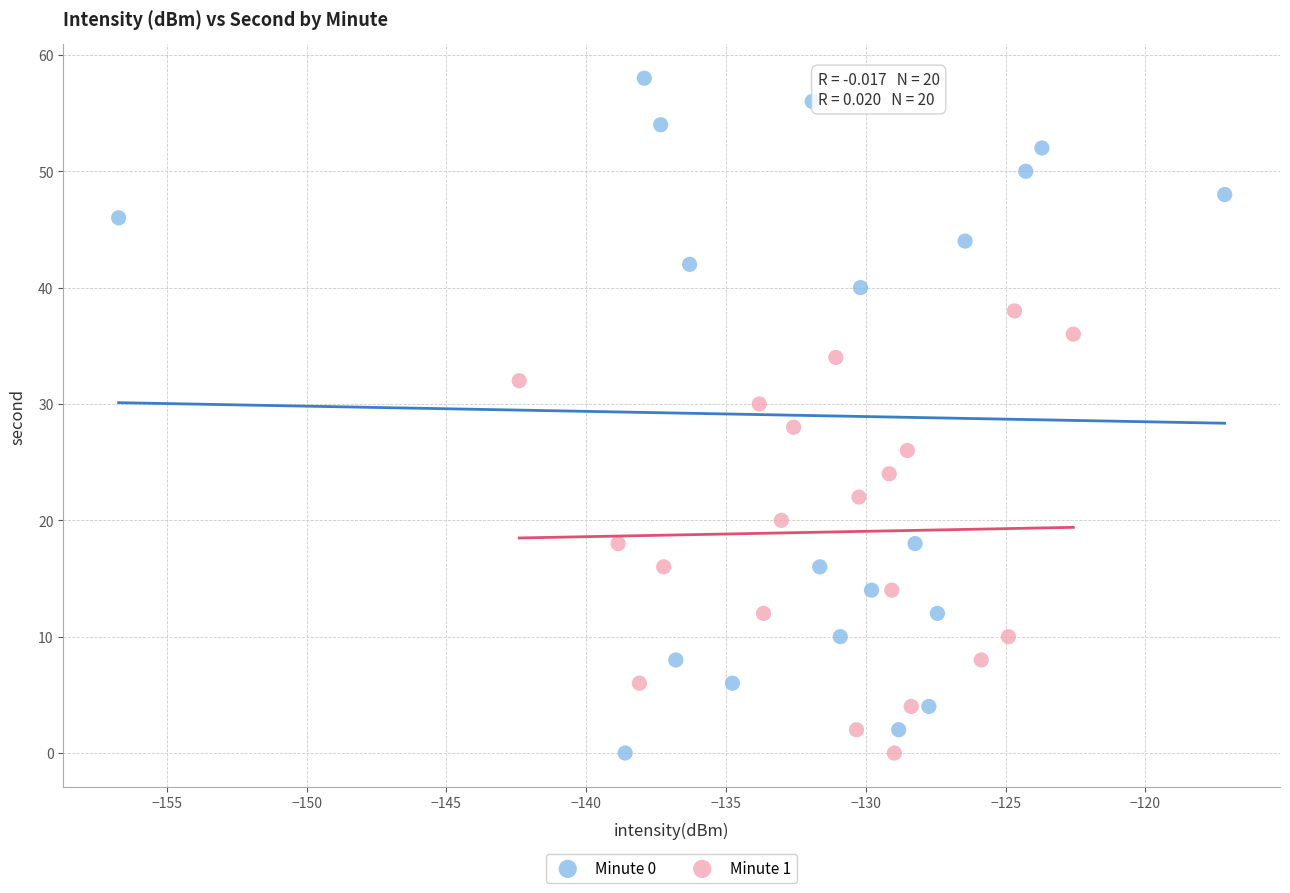

Which series contains the highest Y value?

Minute 0